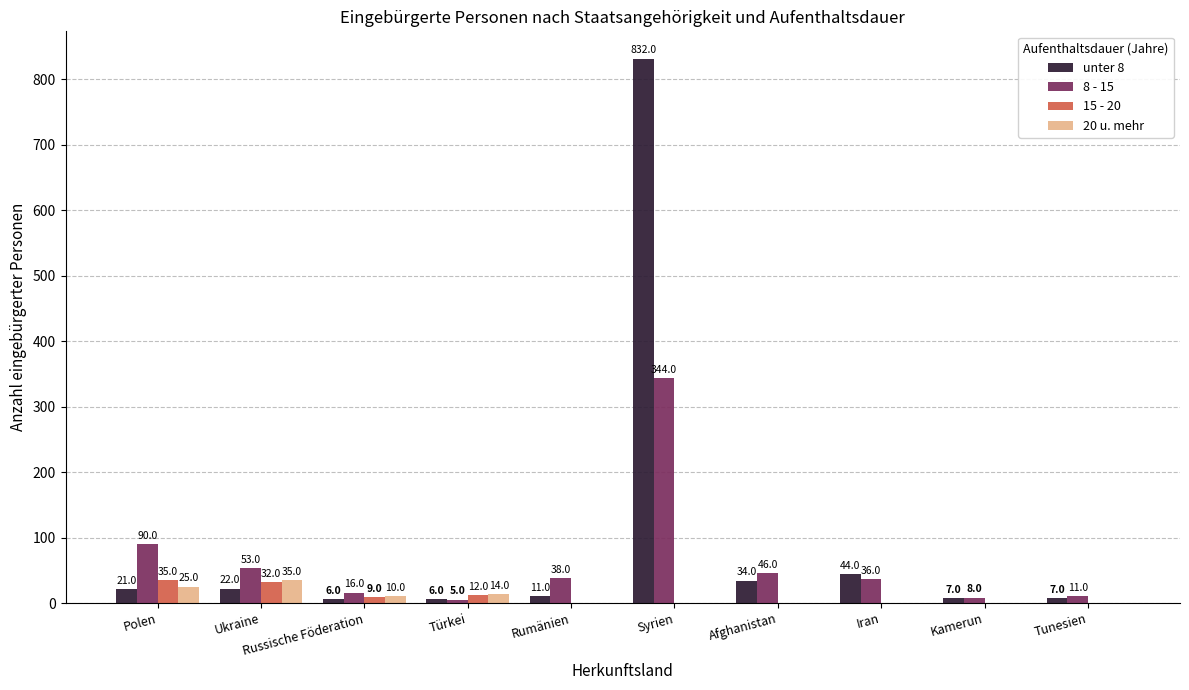

Which series has the largest total across all categories?

unter 8